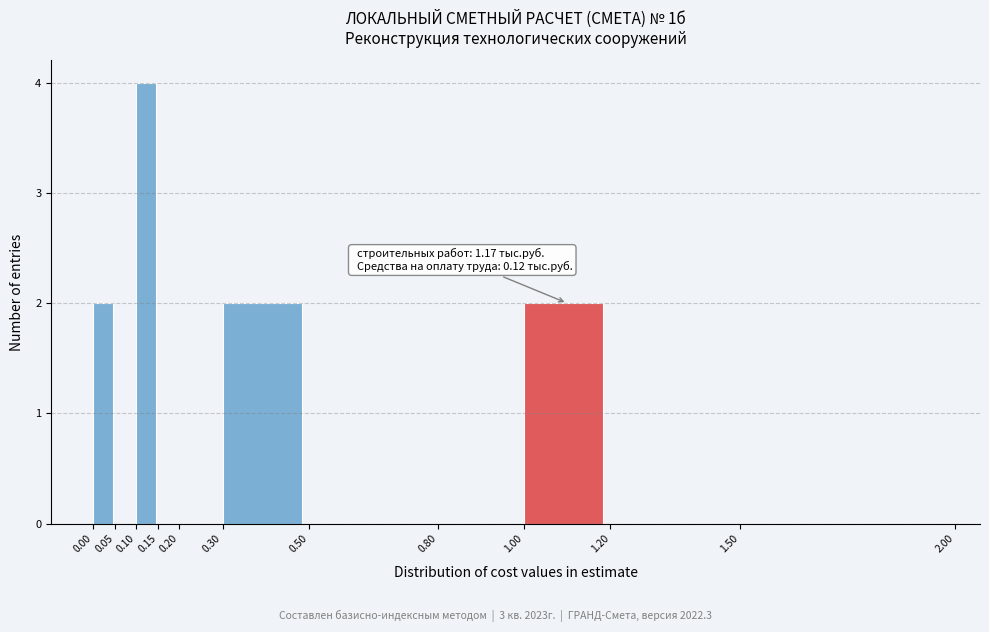

Over which range of the x-axis is the bar tallest?

0.10 to 0.15